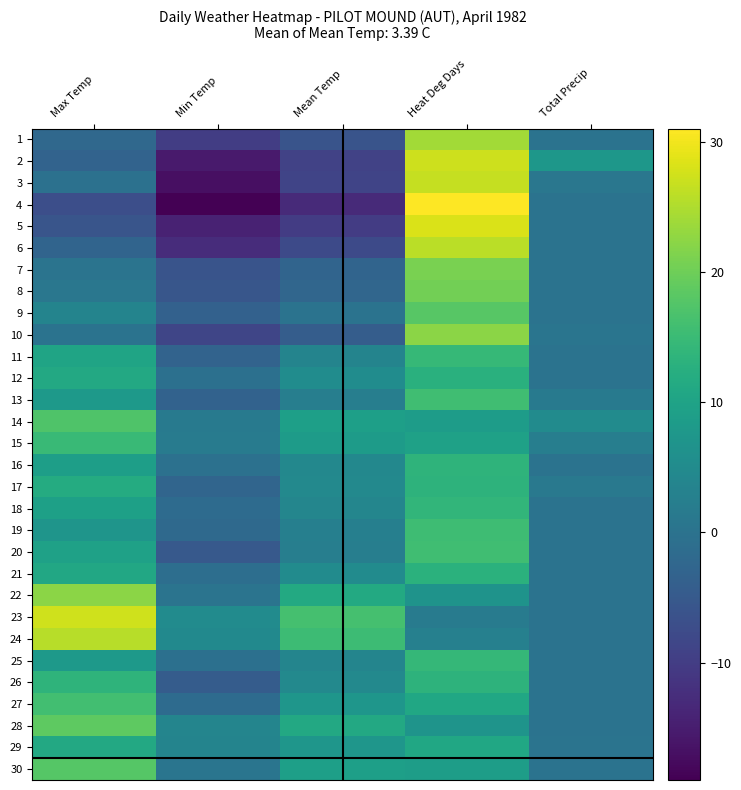

What is the total value across all series at Max Temp?

263.2